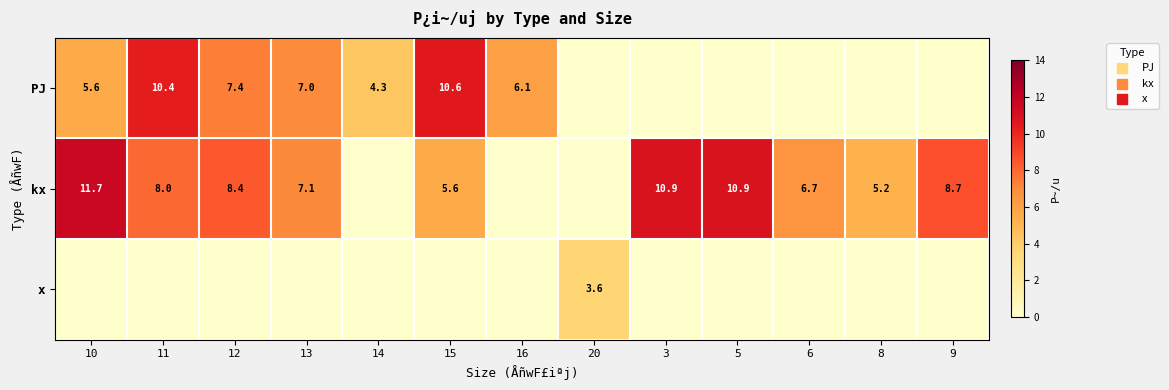

The value of PJ at 13 is 9.6. True or false?

False